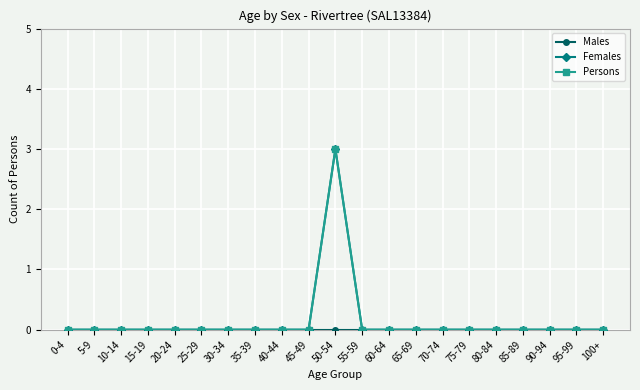

Which series has the largest range (max minus min)?

Females